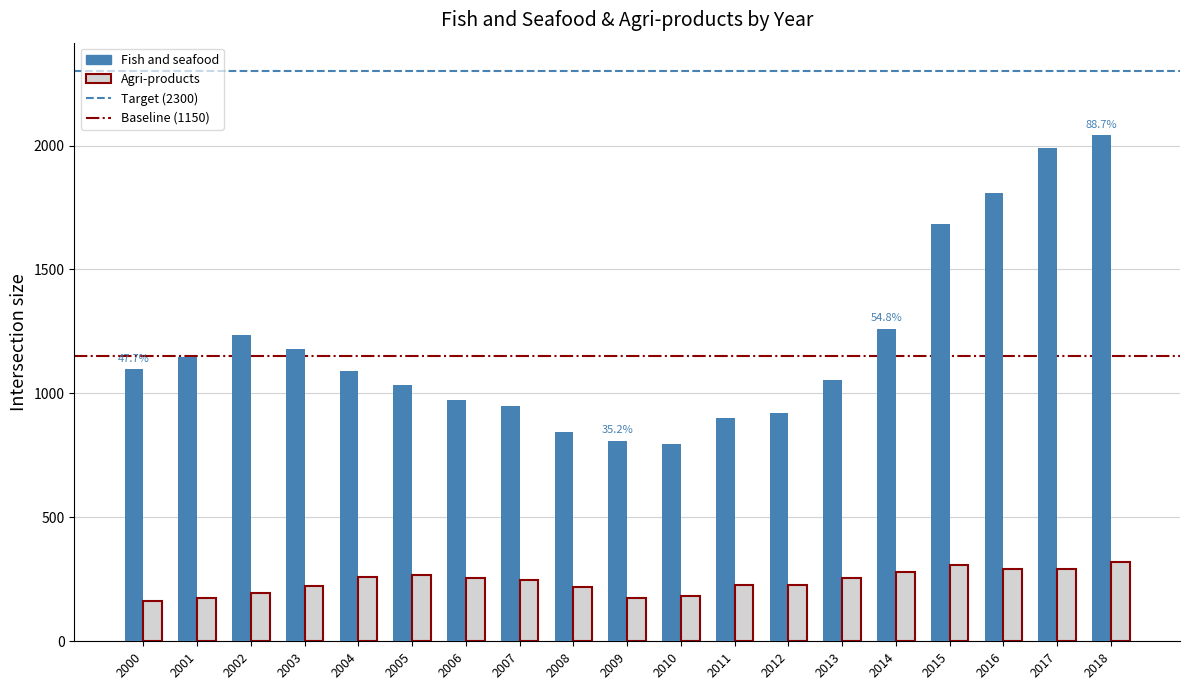

What is the average value of the Agri-products series?

240